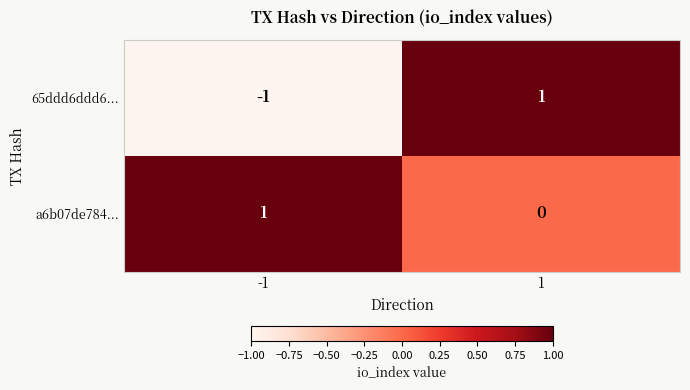

Which series has the largest total across all categories?

a6b07de784...